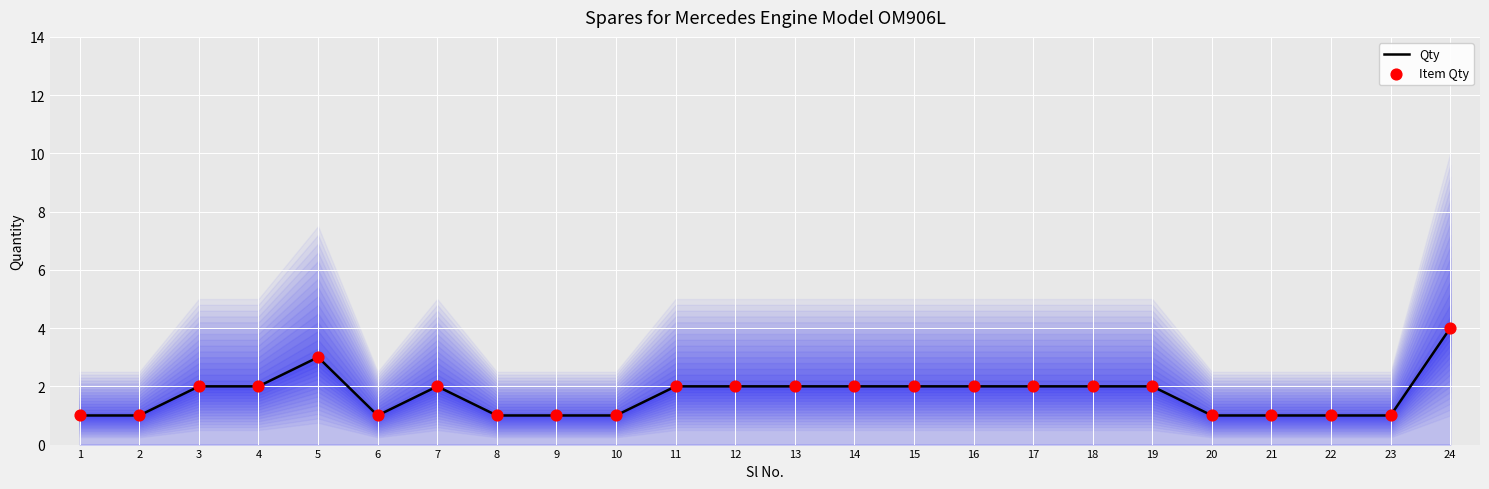

Which series has the largest Y range (max minus min)?

Qty